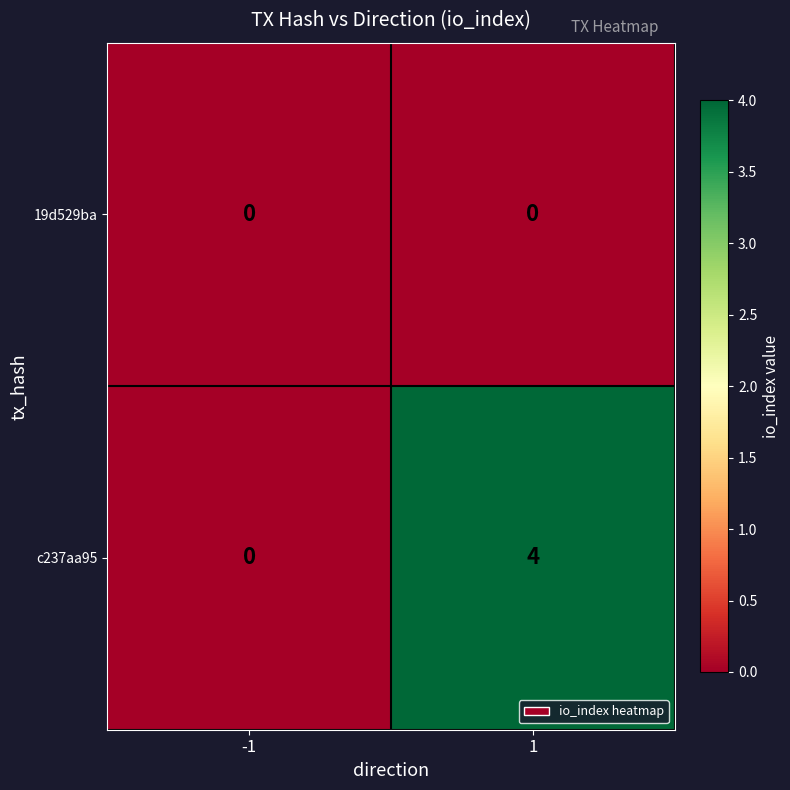

List the labels in order of c237aa95 value, largest first.

1, -1